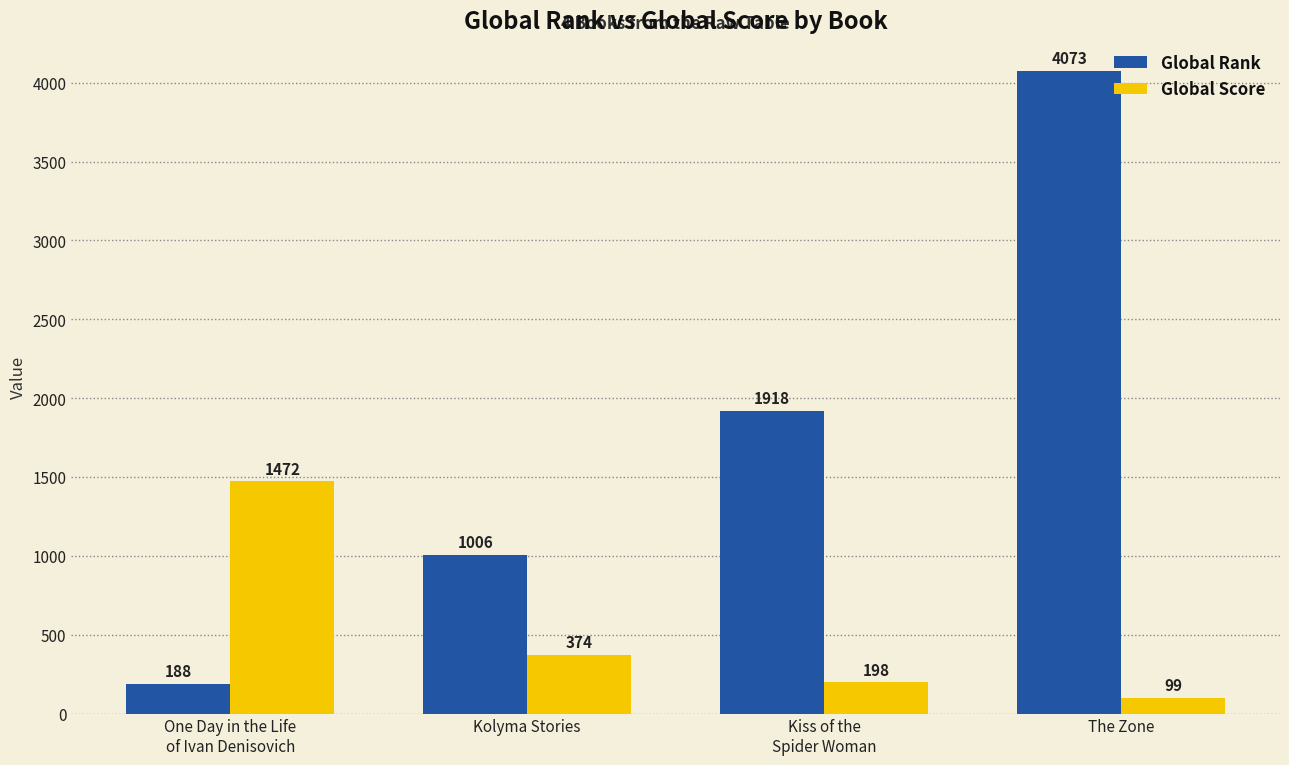

Which category has the highest value in the Global Rank series?

The Zone